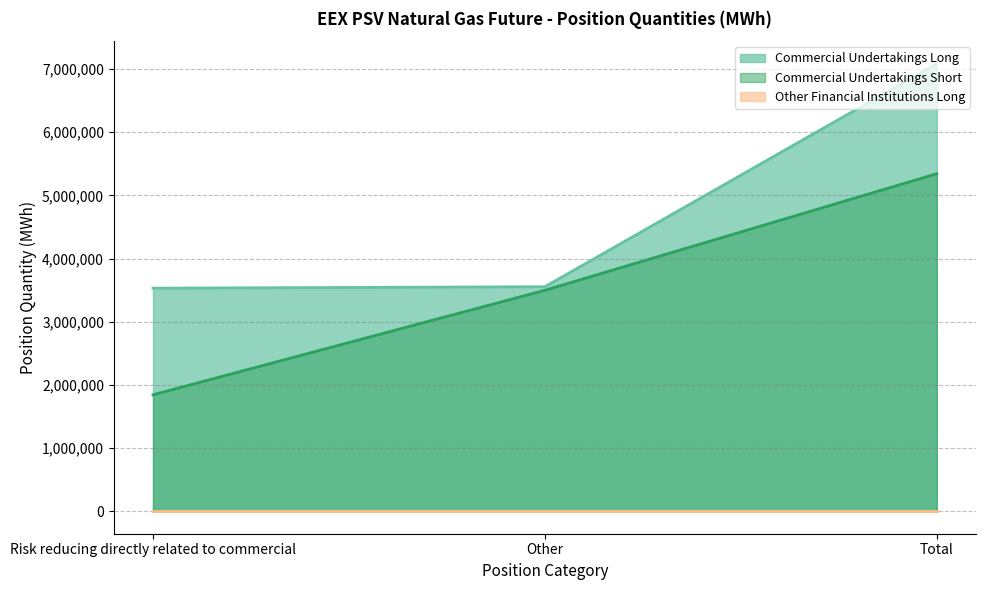

What is the label of the 3rd point from the left?

Total